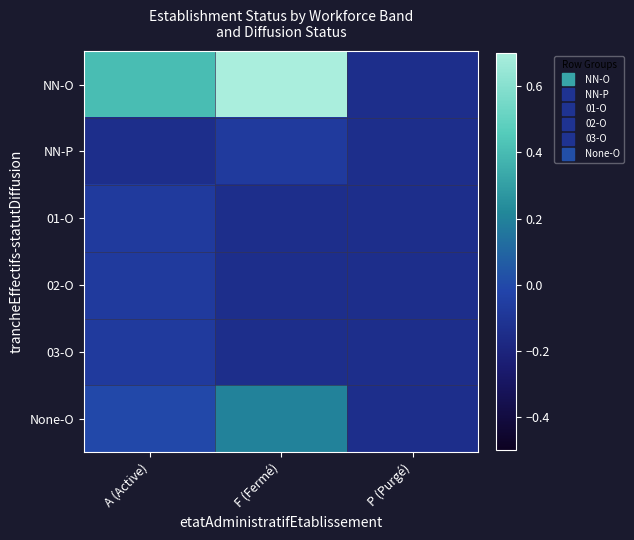

What is the total value across all series at P (Purgé)?

-0.8